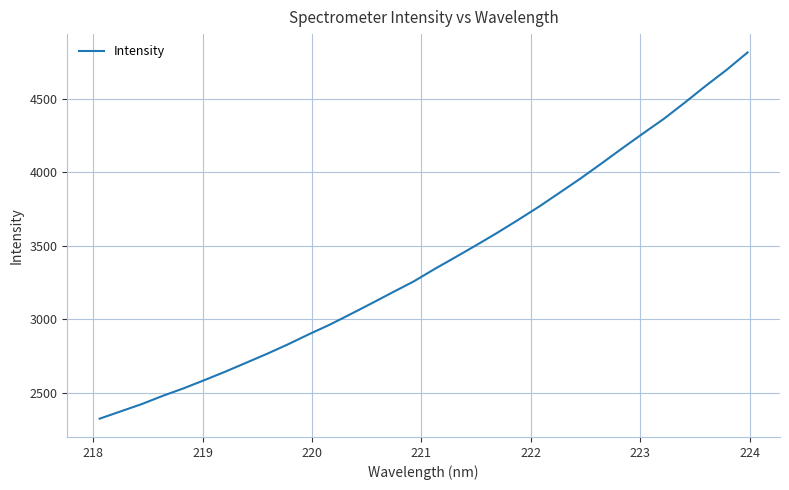

True or false: there are more than 2 points higher than both neighbors.

False